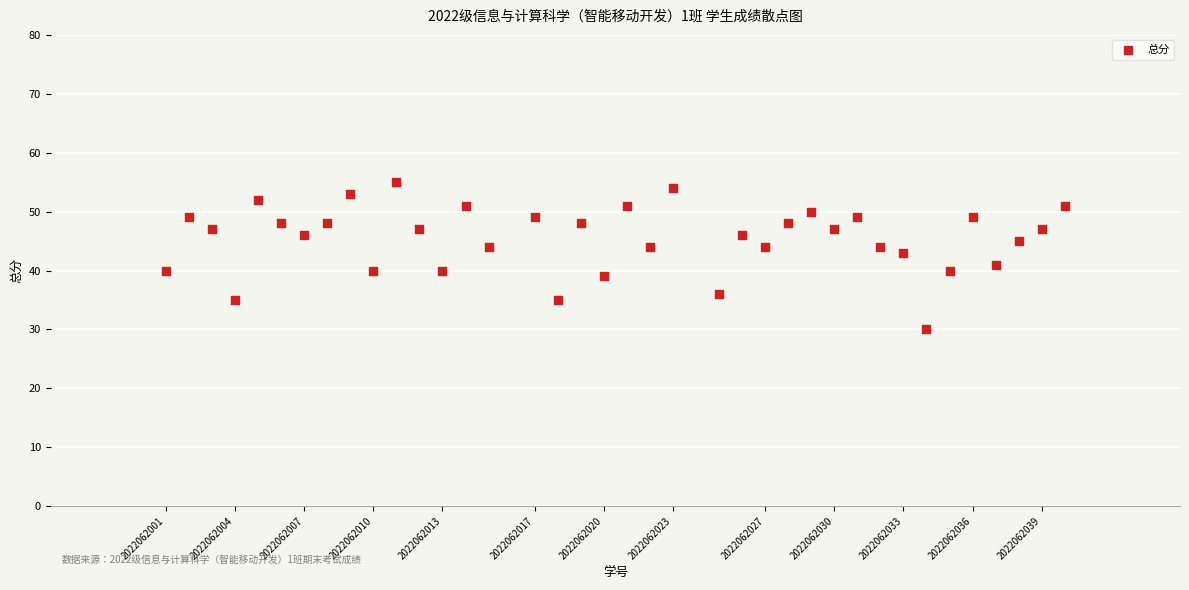

What is the range of Y values (max minus min)?

25